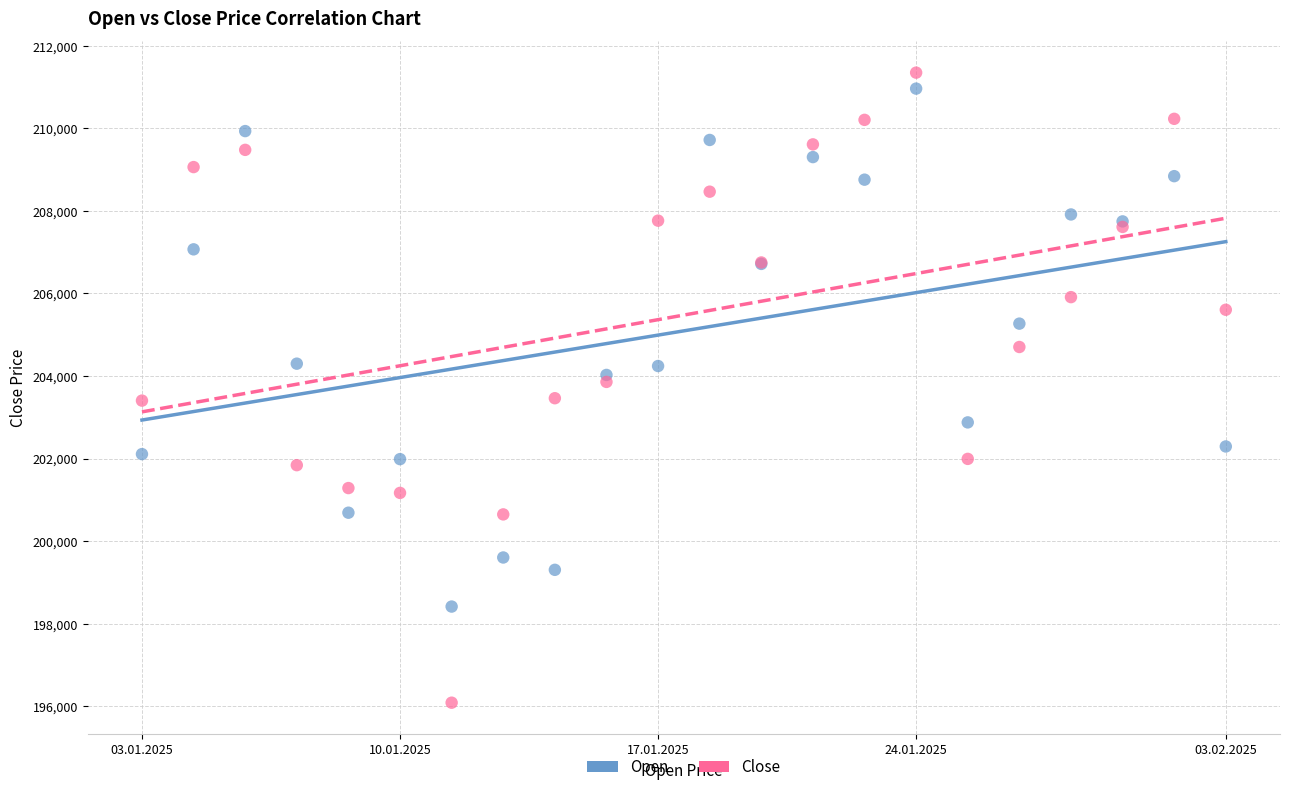

Which series reaches the minimum Y coordinate?

Close